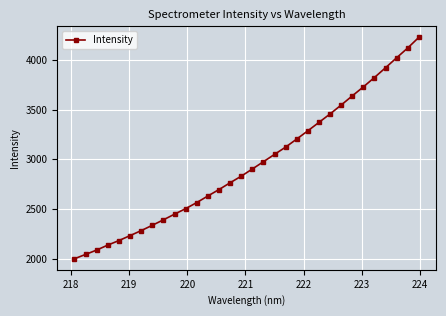

What is the value of the 13th point from the left?

2632.8